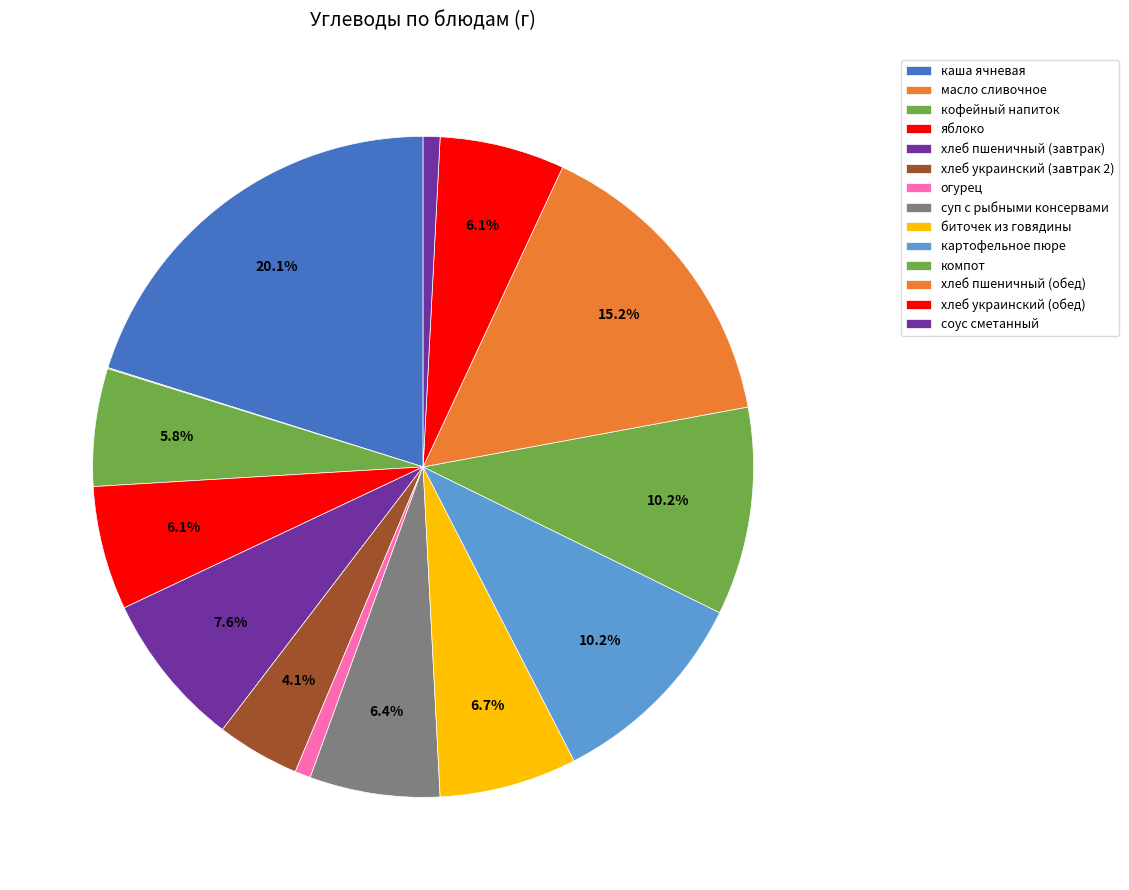

What percentage is the хлеб украинский (обед) slice, to the nearest percent?

6%